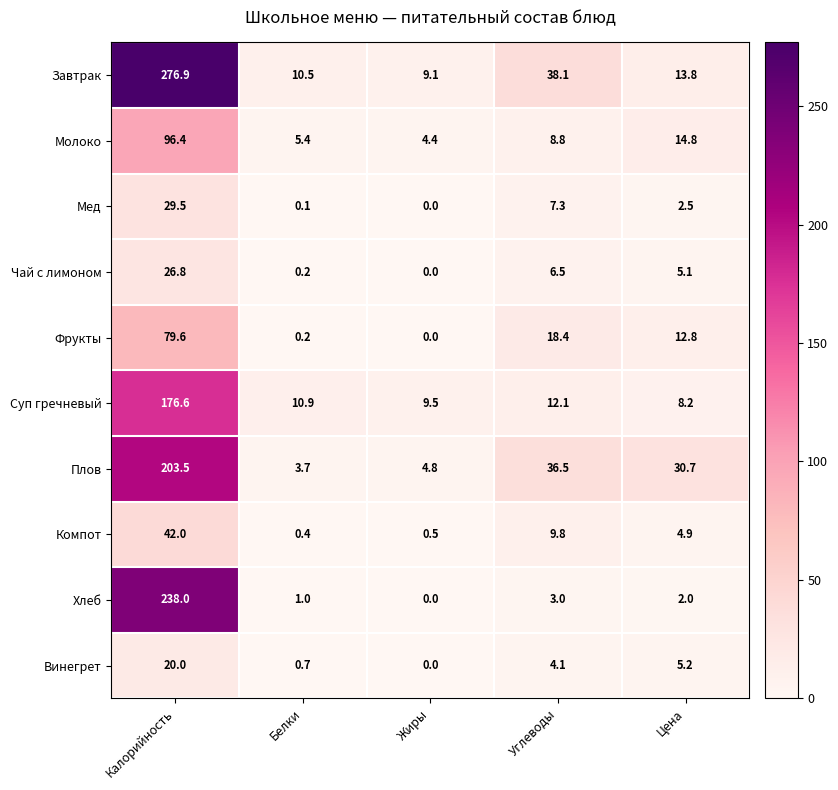

Which category has the highest value in the Молоко series?

Калорийность